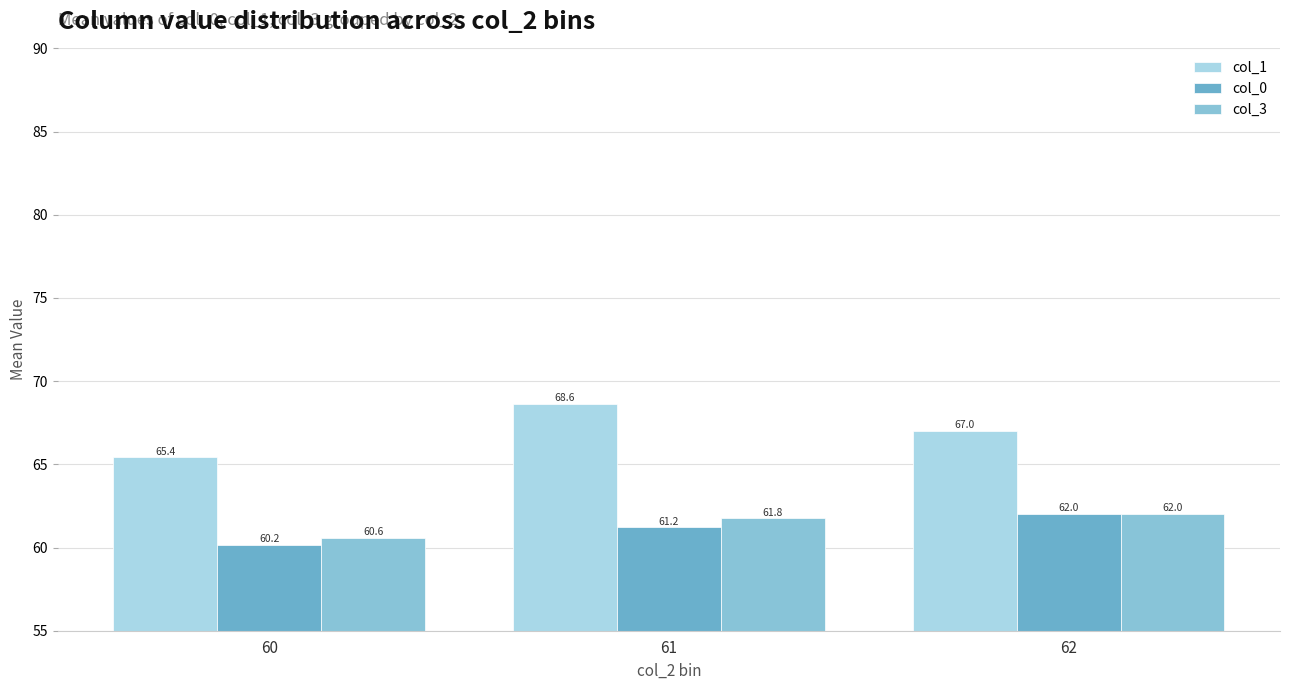

Count the col_1 values in the range 65 to 68.

2